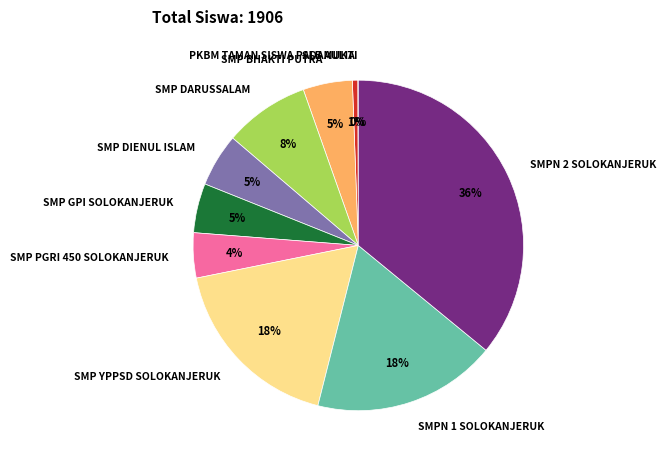

To the nearest percent, what is the average slice percentage?

10%